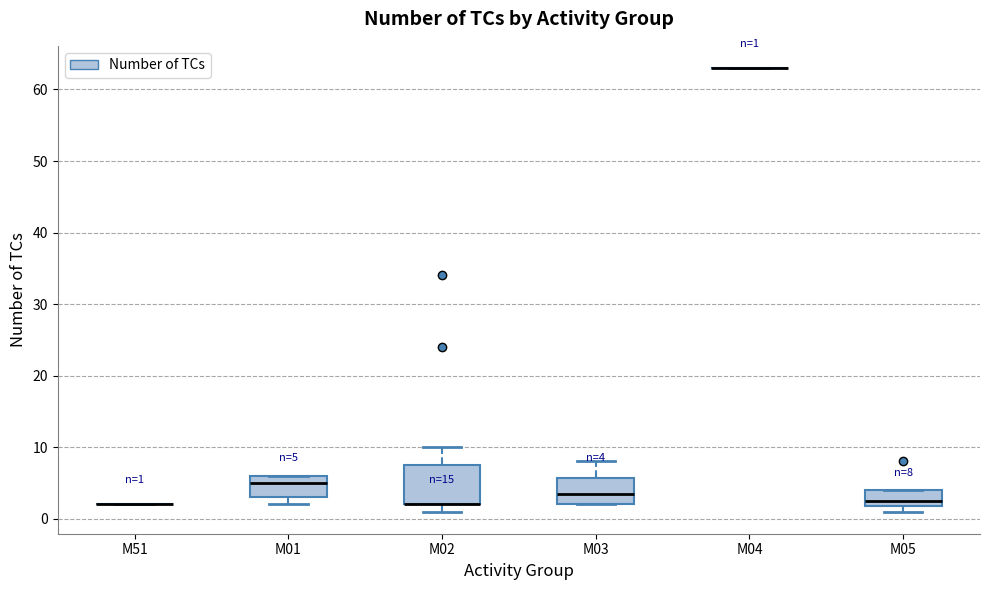

Comparing the boxes themselves (not the whiskers), which one is the tallest?

M02